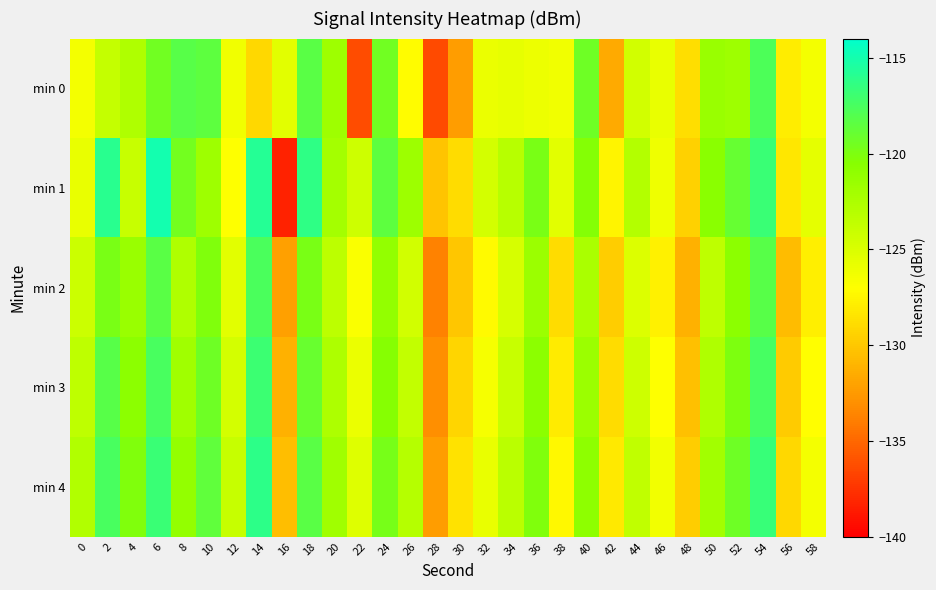

Reading left to right, transcribe all the data shown in this chart.

min 0: 0=-126.4	2=-123.9	4=-122.7	6=-119.4	8=-118.2	10=-118.5	12=-126.2	14=-129.1	16=-125.5	18=-118.3	20=-121.8	22=-136.2	24=-119.4	26=-127.2	28=-136.4	30=-132.3	32=-125.9	34=-125.7	36=-126.0	38=-126.2	40=-119.4	42=-131.6	44=-124.5	46=-125.8	48=-128.8	50=-121.5	52=-121.8	54=-117.8	56=-128.0	58=-126.5
min 1: 0=-125.8	2=-116.0	4=-124.0	6=-115.0	8=-119.5	10=-121.8	12=-126.9	14=-115.8	16=-138.4	18=-116.3	20=-122.1	22=-124.3	24=-118.5	26=-121.7	28=-130.2	30=-128.9	32=-124.6	34=-123.1	36=-119.8	38=-125.4	40=-120.3	42=-127.6	44=-122.9	46=-126.1	48=-129.5	50=-120.7	52=-118.9	54=-116.8	56=-128.3	58=-125.6
min 2: 0=-124.2	2=-119.8	4=-121.5	6=-118.3	8=-122.7	10=-120.1	12=-125.4	14=-117.6	16=-132.1	18=-119.8	20=-123.4	22=-126.7	24=-121.2	26=-124.5	28=-133.8	30=-130.1	32=-127.3	34=-124.8	36=-121.6	38=-128.9	40=-122.4	42=-129.7	44=-125.1	46=-127.8	48=-131.2	50=-123.5	52=-120.8	54=-118.2	56=-130.6	58=-127.9
min 3: 0=-123.5	2=-118.2	4=-120.8	6=-117.5	8=-121.9	10=-119.3	12=-124.6	14=-116.9	16=-131.2	18=-119.0	20=-122.6	22=-125.9	24=-120.4	26=-123.7	28=-133.0	30=-129.3	32=-126.5	34=-124.0	36=-120.8	38=-128.1	40=-121.6	42=-128.9	44=-124.3	46=-127.0	48=-130.4	50=-122.7	52=-120.0	54=-117.4	56=-129.8	58=-127.1
min 4: 0=-122.8	2=-117.5	4=-120.1	6=-116.8	8=-121.2	10=-118.6	12=-123.9	14=-116.2	16=-130.5	18=-118.3	20=-121.9	22=-125.2	24=-119.7	26=-123.0	28=-132.3	30=-128.6	32=-125.8	34=-123.3	36=-120.1	38=-127.4	40=-120.9	42=-128.2	44=-123.6	46=-126.3	48=-129.7	50=-122.0	52=-119.3	54=-116.7	56=-129.1	58=-126.4